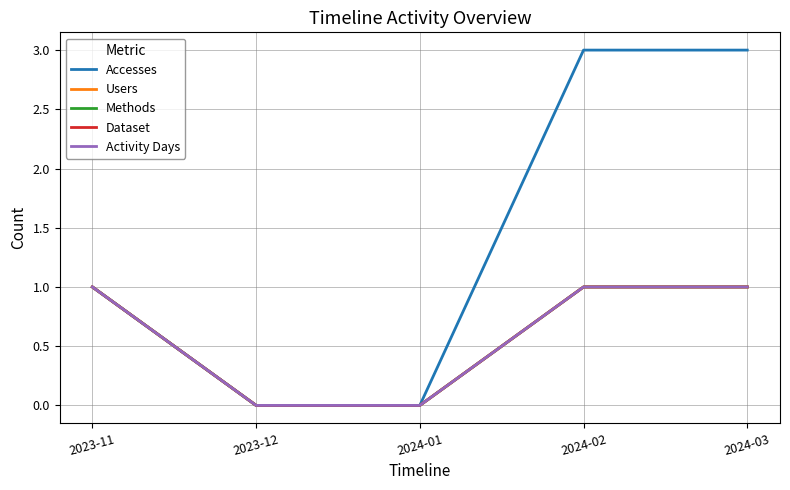

Is the value of Methods at 2023-11 greater than the value of Accesses at 2024-02?

No